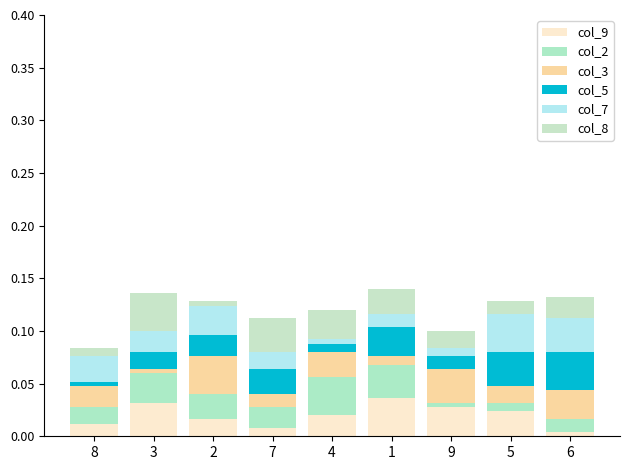

At which category is the sum across all series the highest?

1